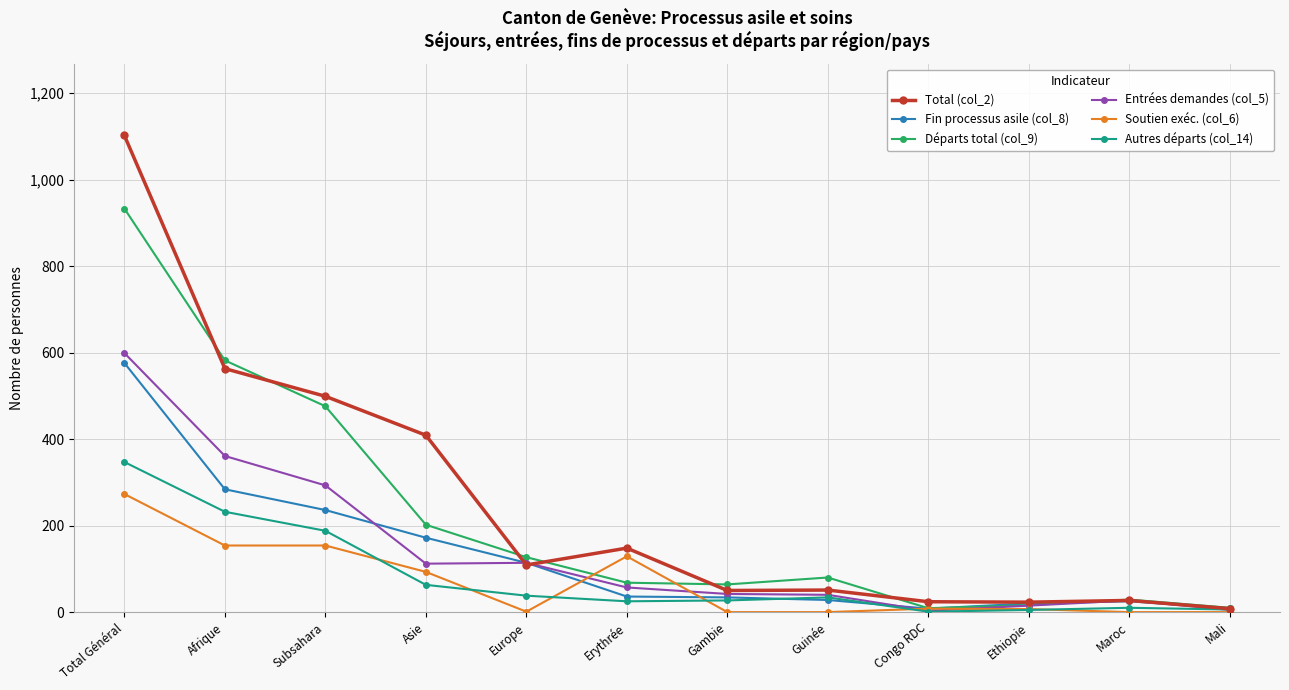

What are all the series names shown in the legend?

Total (col_2), Fin processus asile (col_8), Départs total (col_9), Entrées demandes (col_5), Soutien exéc. (col_6), Autres départs (col_14)